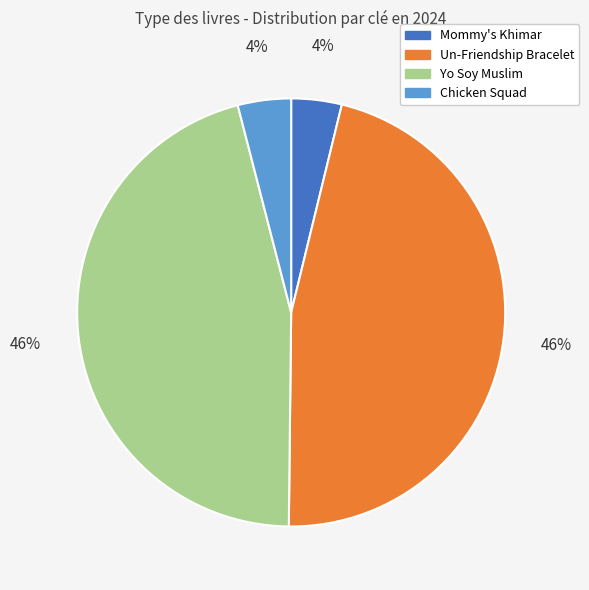

To the nearest percent, what is the combined percentage of Un-Friendship Bracelet and Yo Soy Muslim?

92%